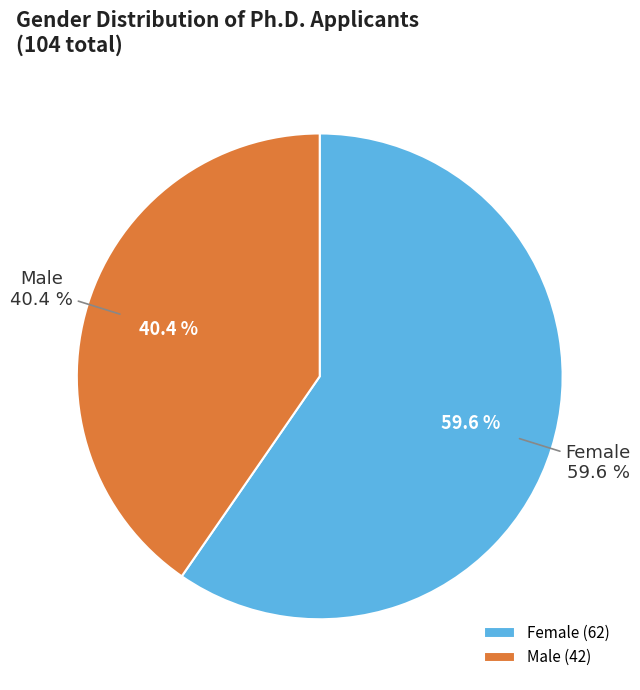

Which category accounts for the majority?

F